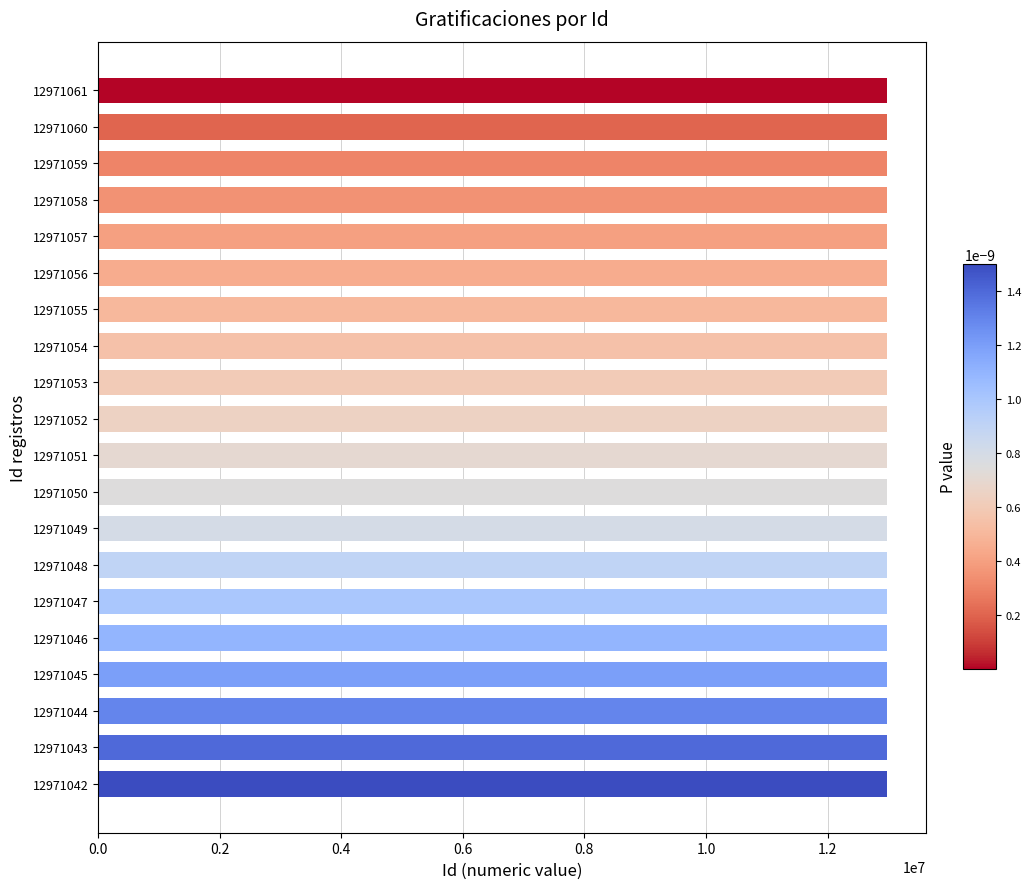

What is the ratio of the value at 12971061 to the value at 12971047?

1.0